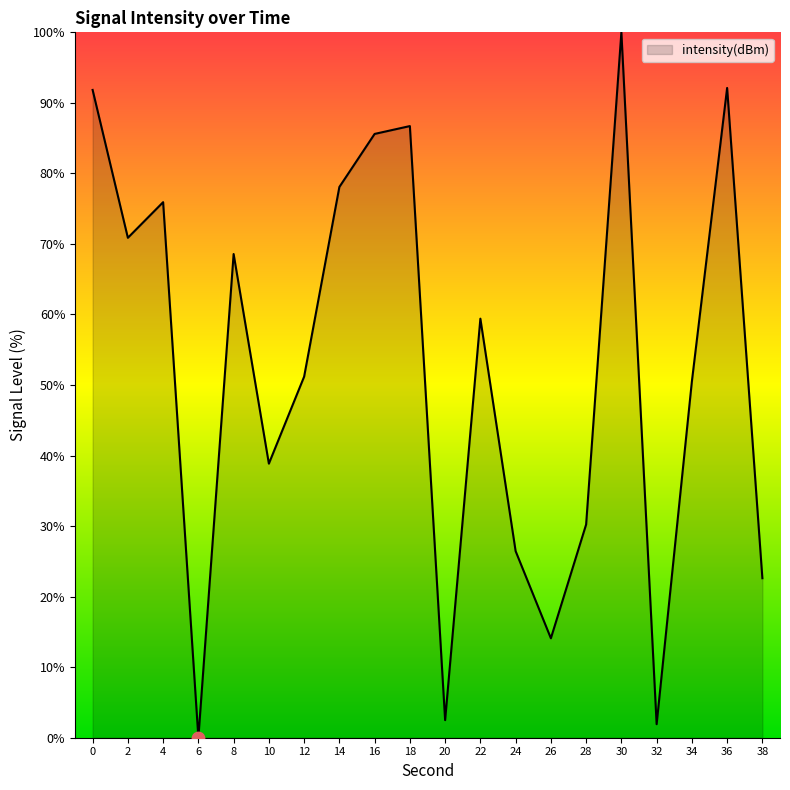

Which has a higher value, 24 or 10?

10